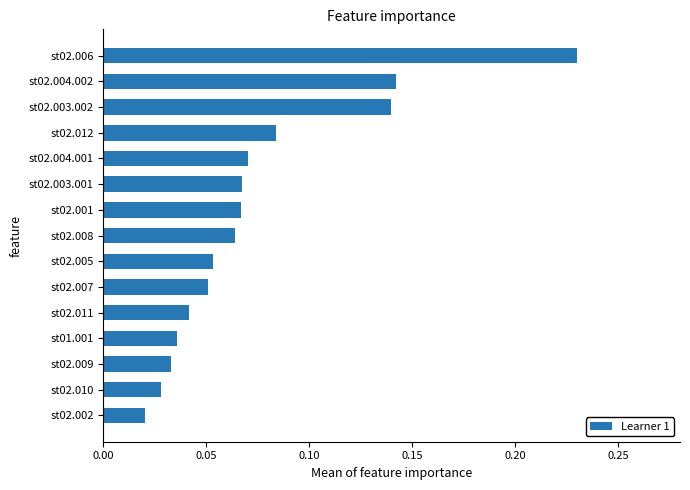

True or false: the data shows 0.0 at st02.003.001.

False